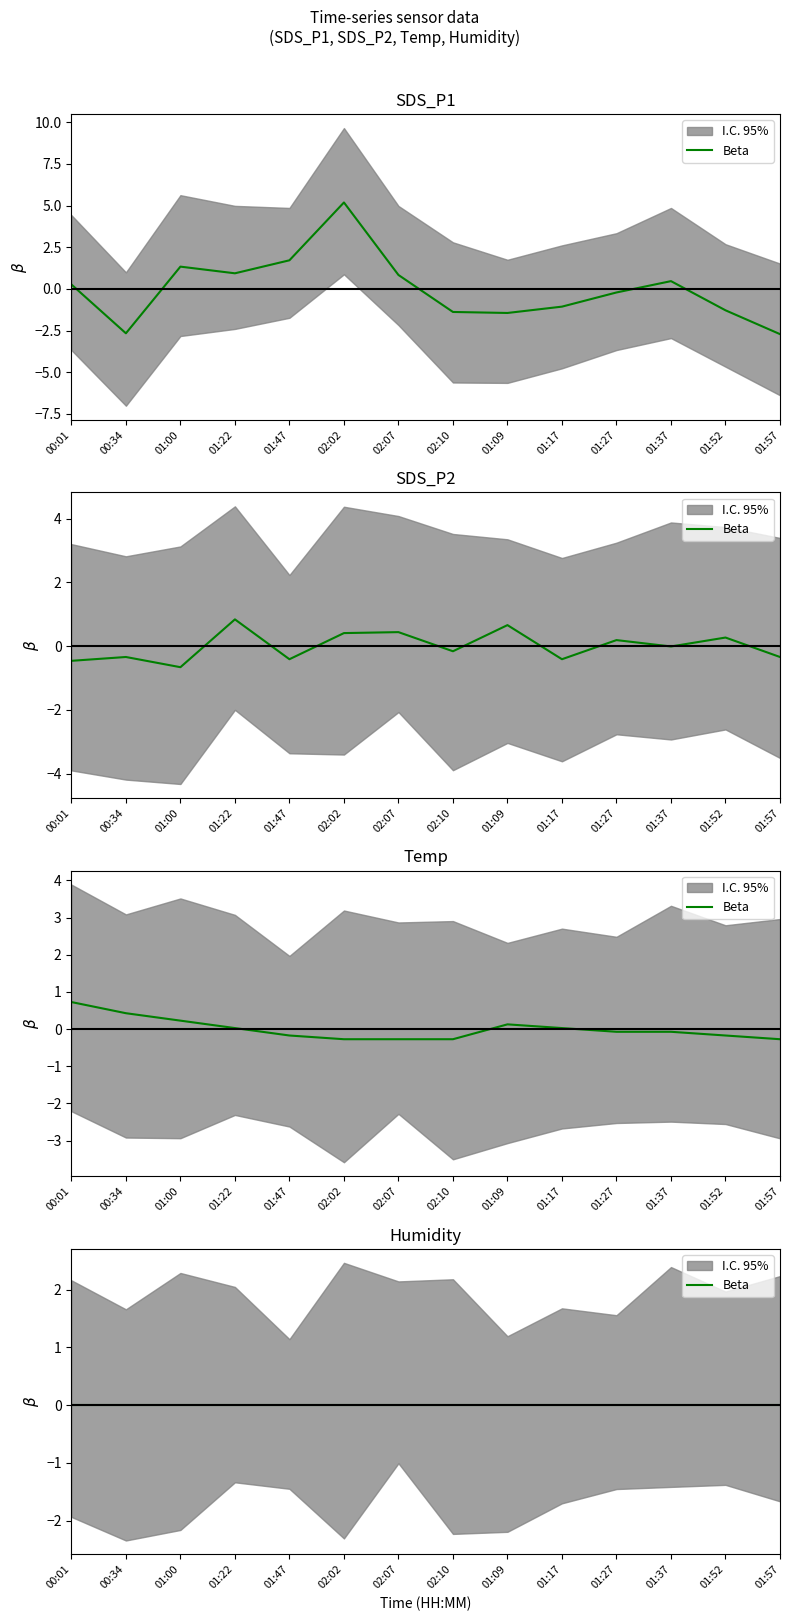

List the labels in order of SDS_P2 value, smallest first.

01:00, 00:01, 01:47, 01:17, 00:34, 01:57, 02:10, 01:37, 01:27, 01:52, 02:02, 02:07, 01:09, 01:22